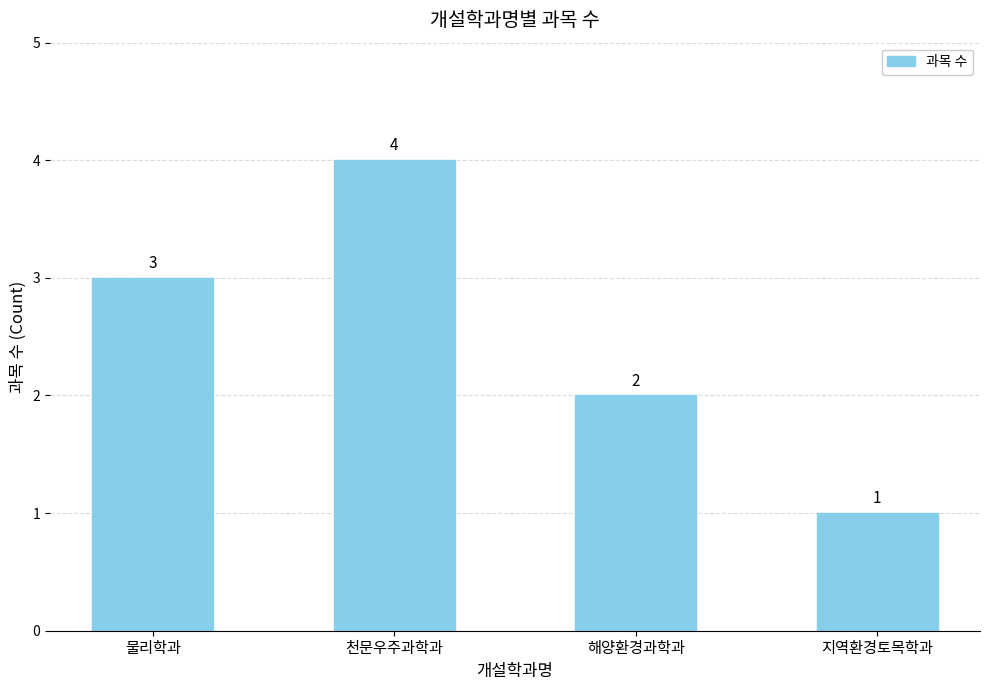

How many values are between 2 and 4?

3